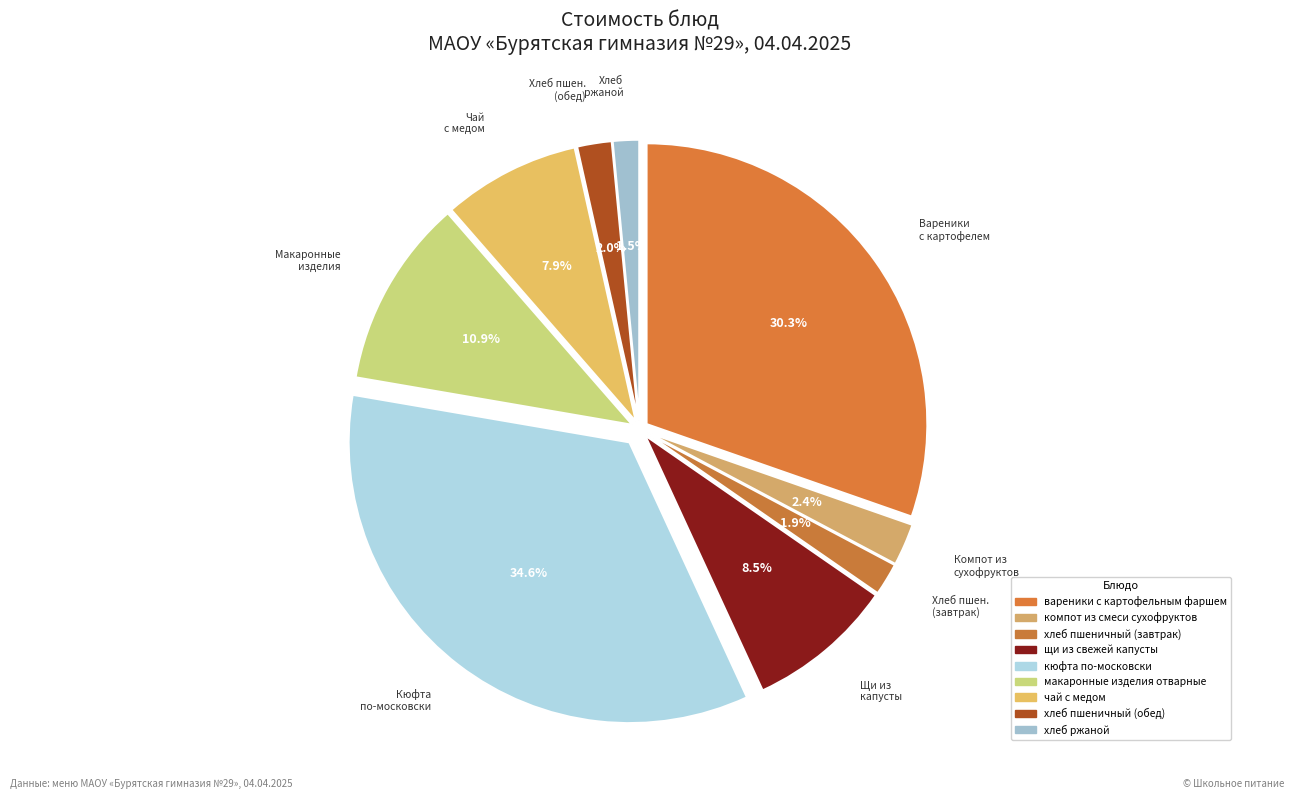

How many segments does this pie chart have?

9